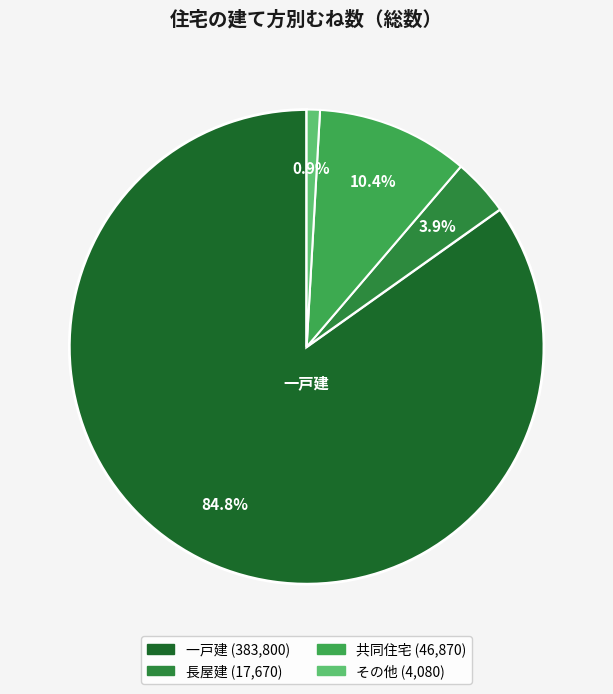

Between 共同住宅 and 長屋建, which is larger?

共同住宅